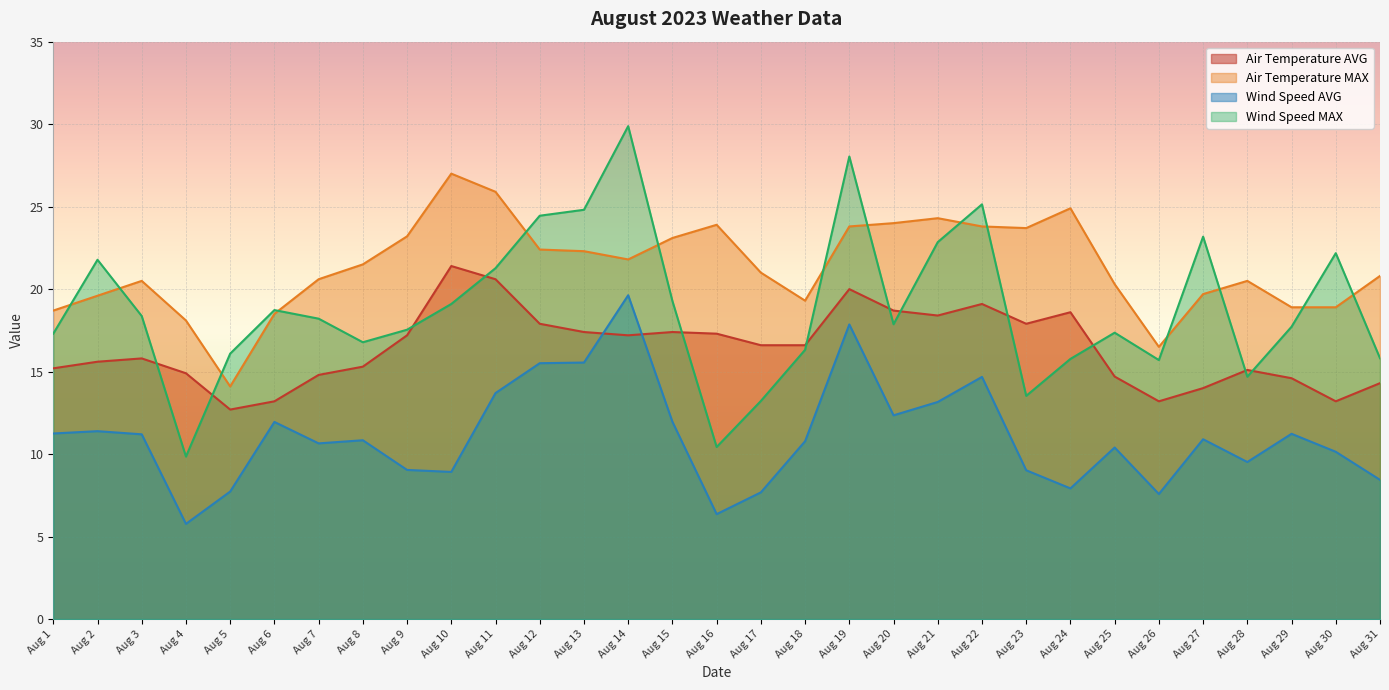

Which series changed the most between Aug 1 and Aug 31?

Wind Speed AVG